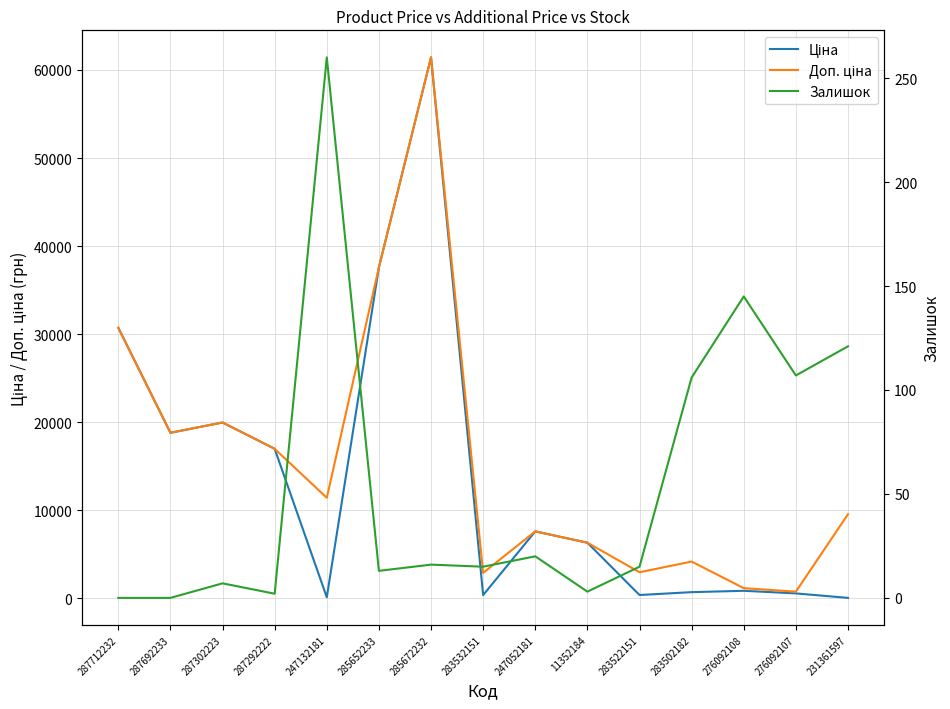

True or false: Ціна has a value of 32982.2 at 287302223.

False